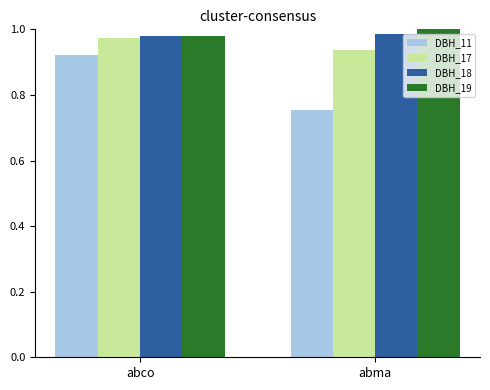

Between abco and abma, which series saw the biggest shift?

DBH_11